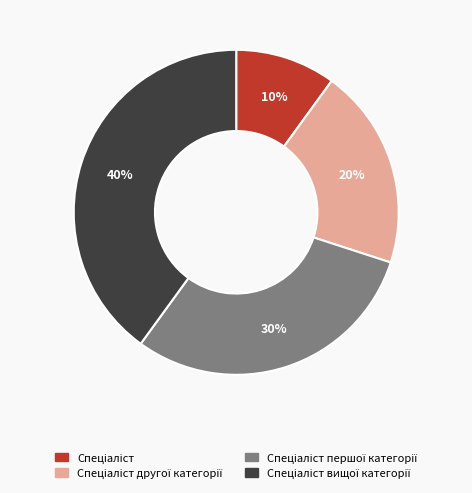

To the nearest percent, what is the difference between the largest and smallest slice percentages?

30%